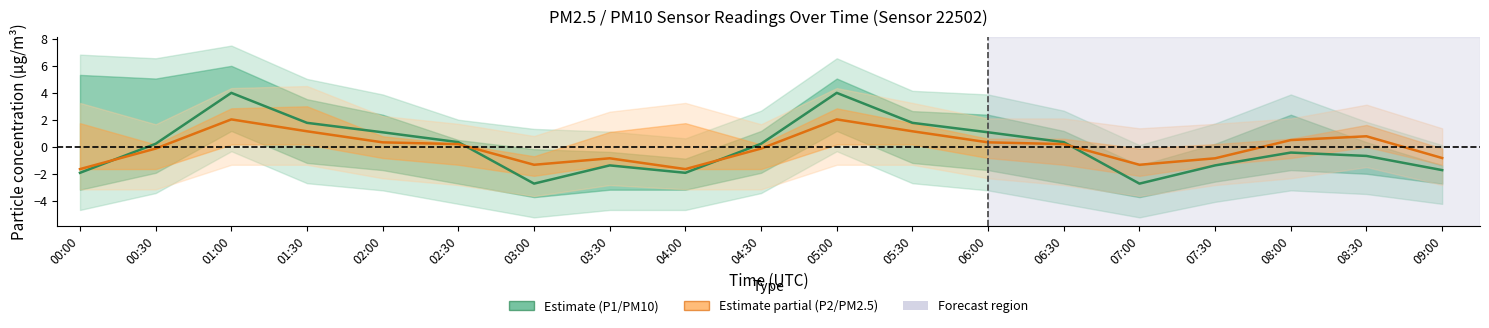

True or false: P2 (PM2.5 est.) has more than 2 interior local peaks.

True